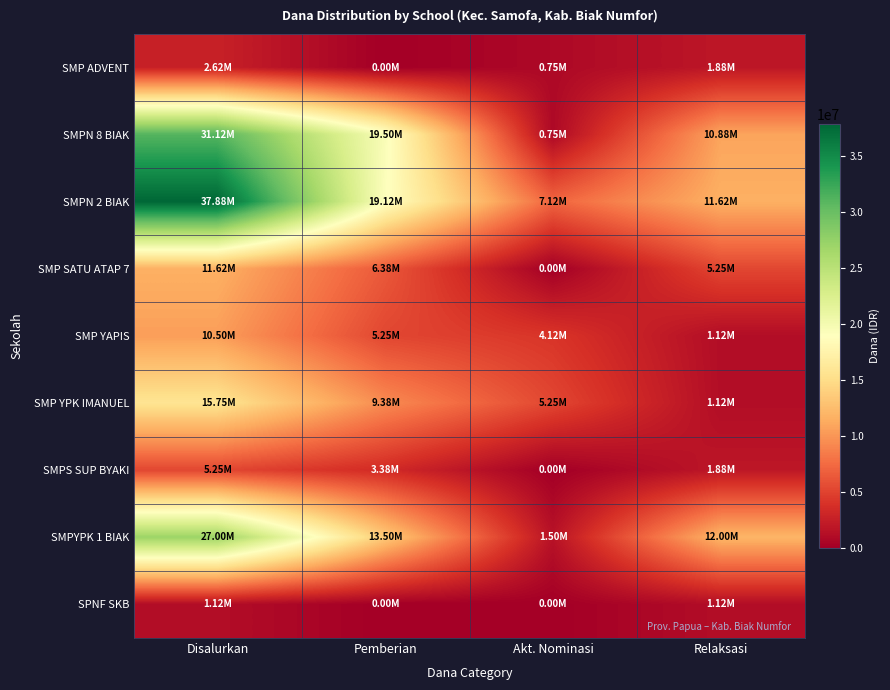

Which series has the largest range (max minus min)?

SMPN 2 BIAK